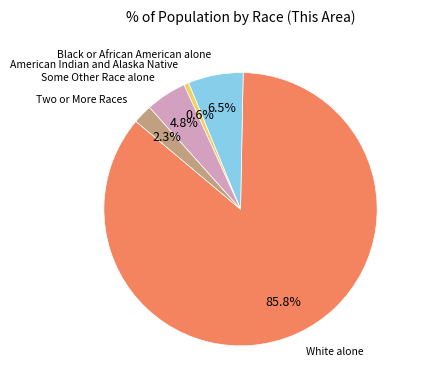

To the nearest percent, what is the combined percentage of American Indian and Alaska Native and White alone?

86%